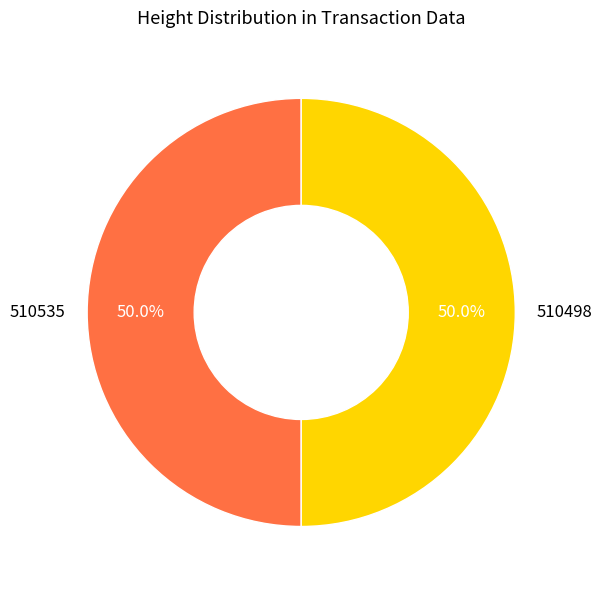

To the nearest percent, what percentage of the pie is 510535?

50%